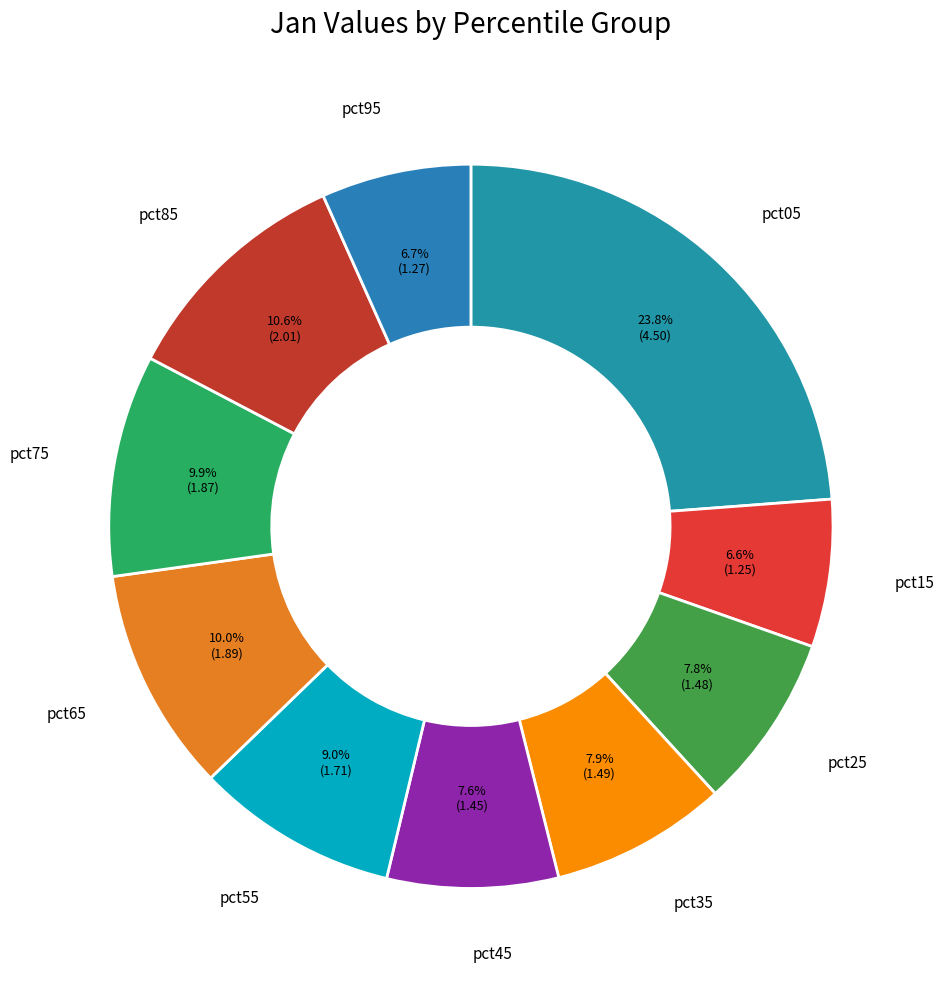

Is it true that pct75 is 10% of the pie?

True